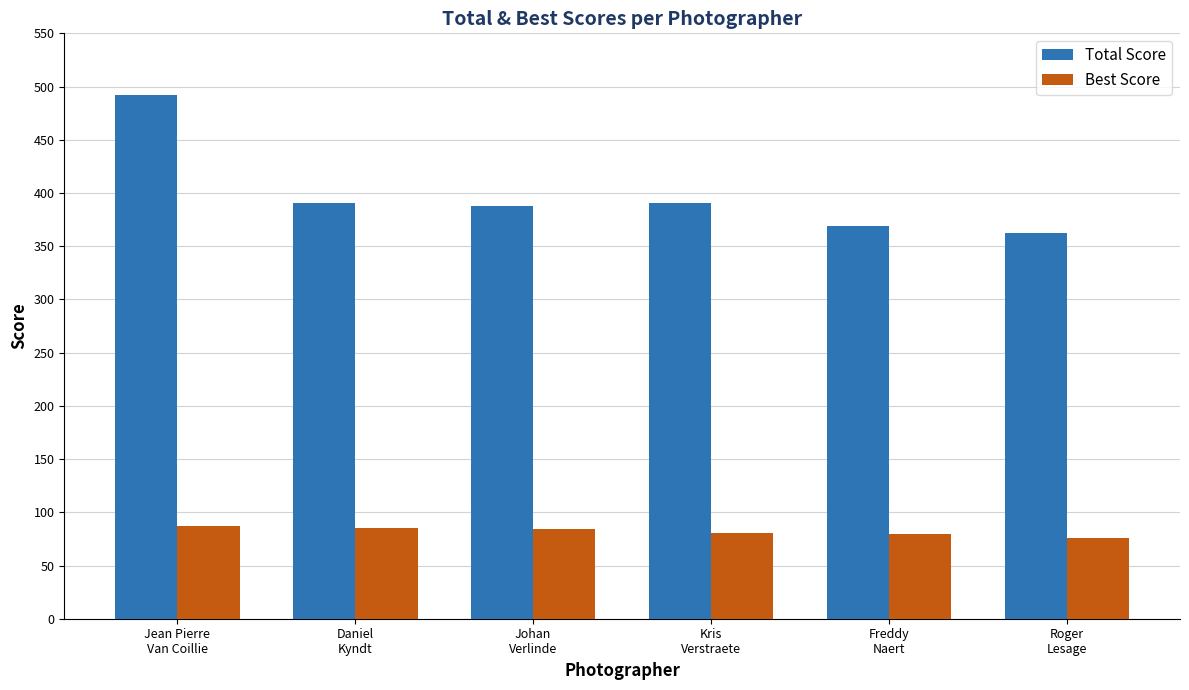

At how many categories does at least one series exceed 283?

6